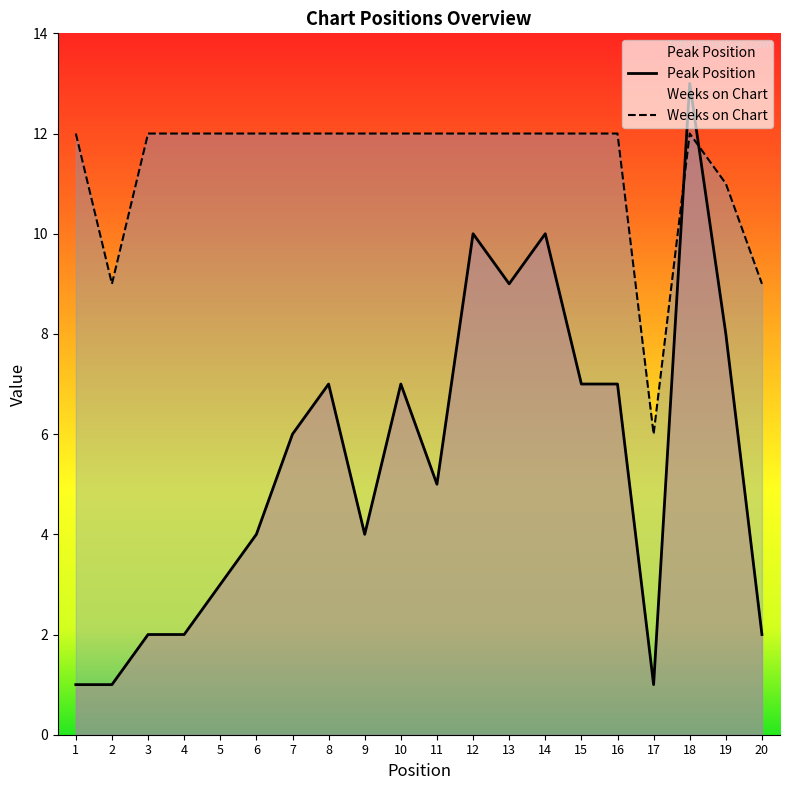

List the series in order of their peak value, highest first.

Peak Position, Weeks on Chart